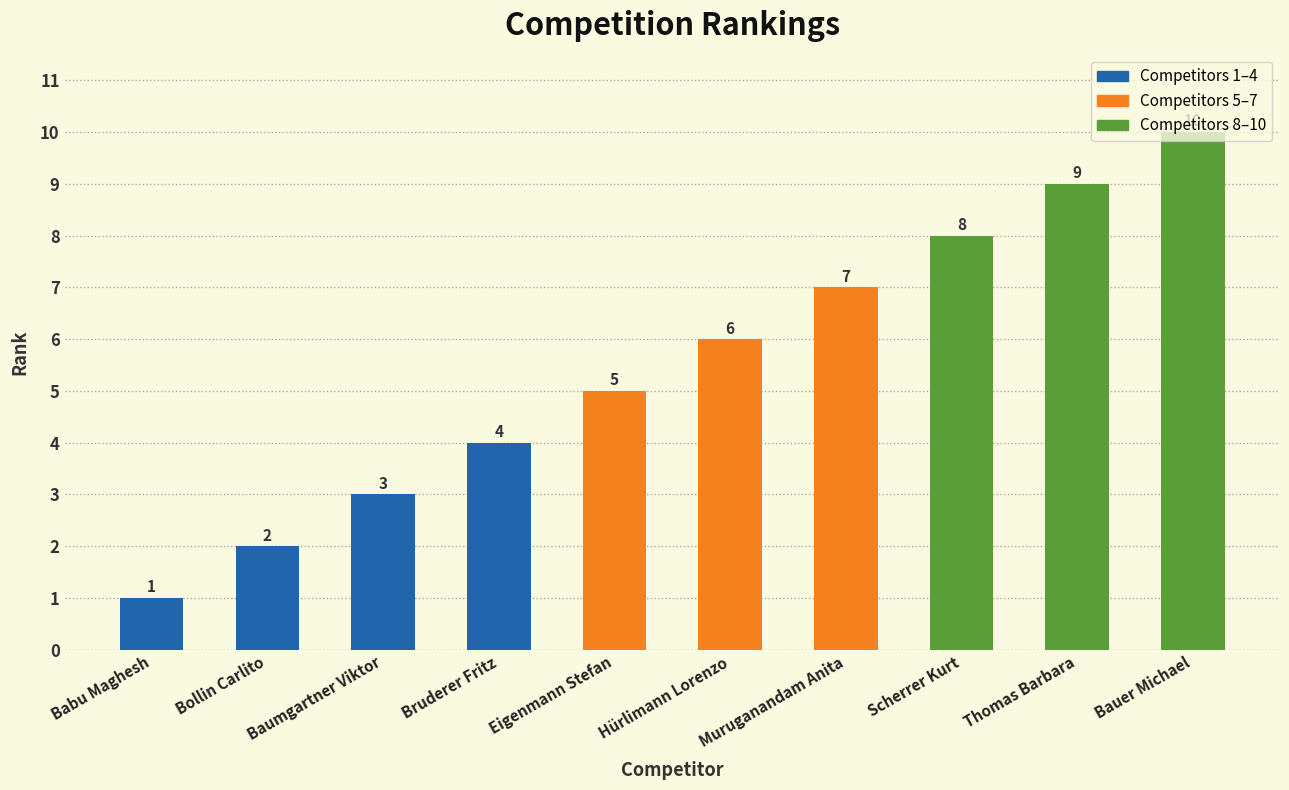

The value at Baumgartner Viktor is 3. True or false?

True